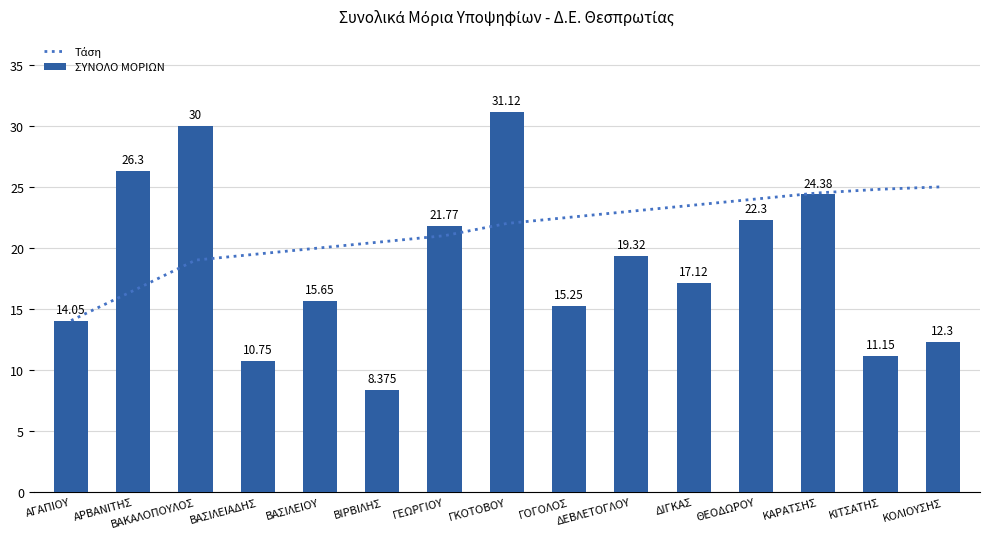

Which series has the largest total across all categories?

Τάση